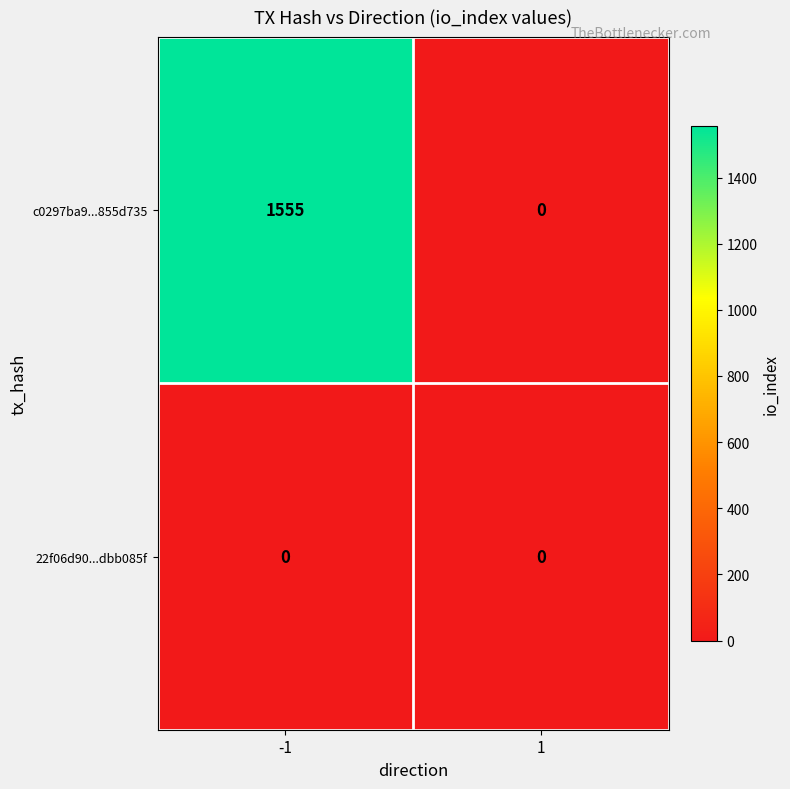

Is it true that c0297ba9...855d735 equals 1555 at -1?

True